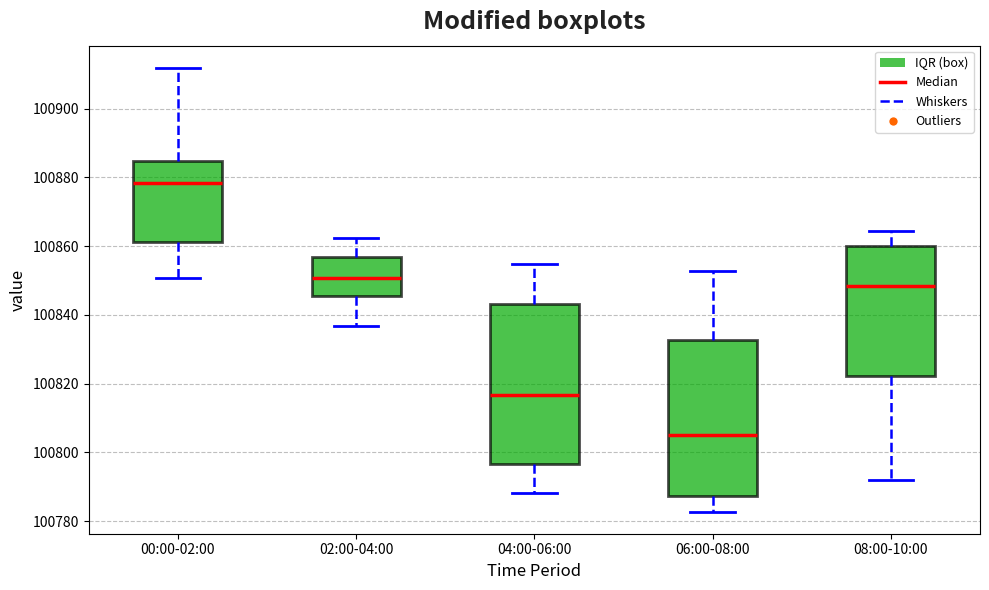

Which box's median line is the lowest?

06:00-08:00